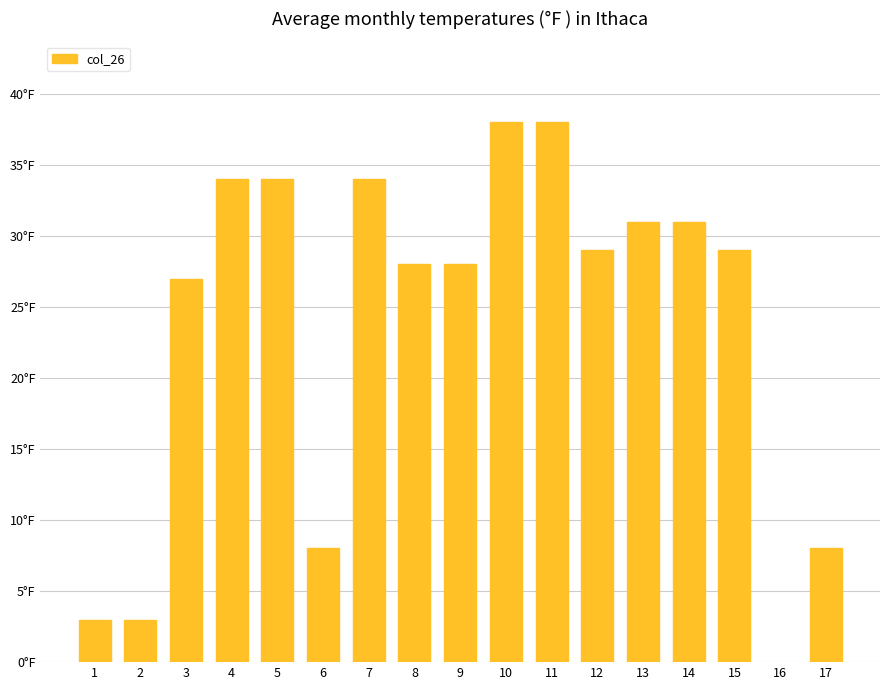

The chart shows a value of 1.1 at 2. True or false?

False